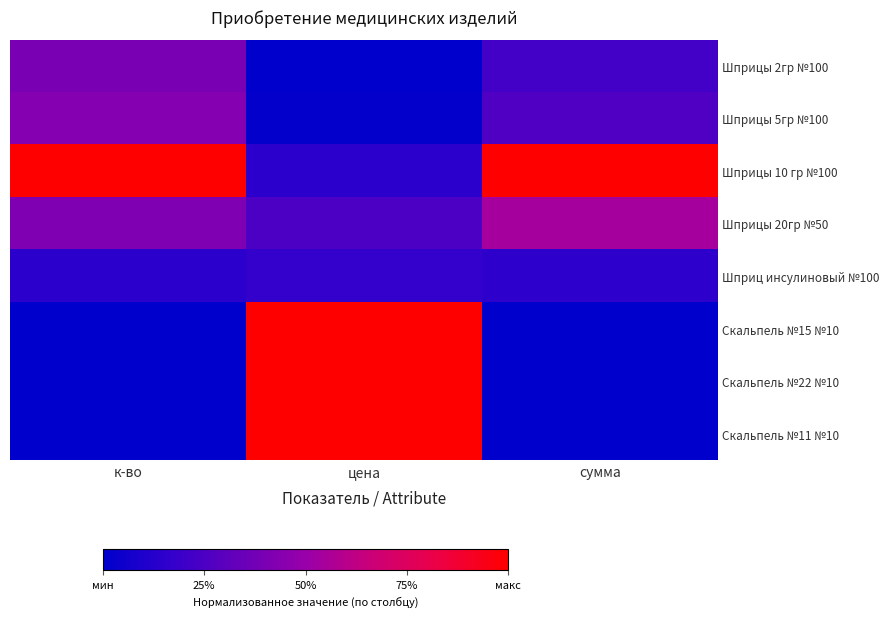

What is the spread (max minus min) of values at цена?

1.0